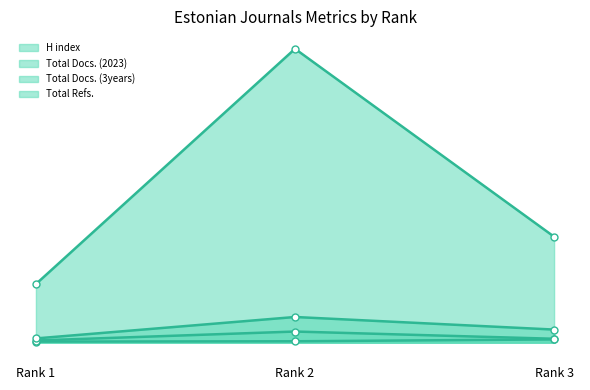

How many data points in Total Refs. are less than 968?

1